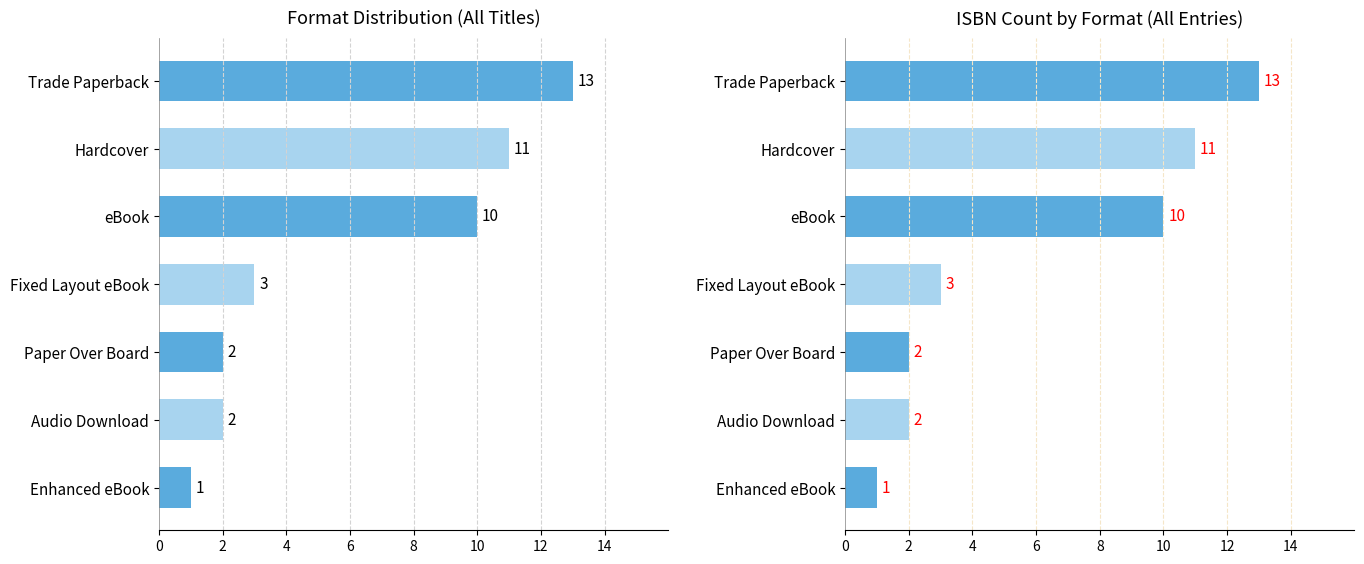

Rank the series by their maximum value, from highest to lowest.

Format Count, ISBN Count